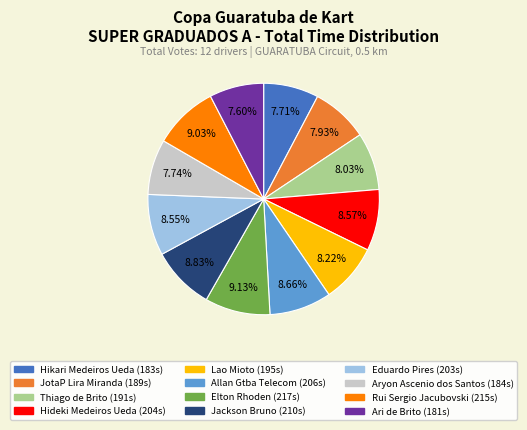

To the nearest percent, what portion does Jackson Bruno represent?

9%